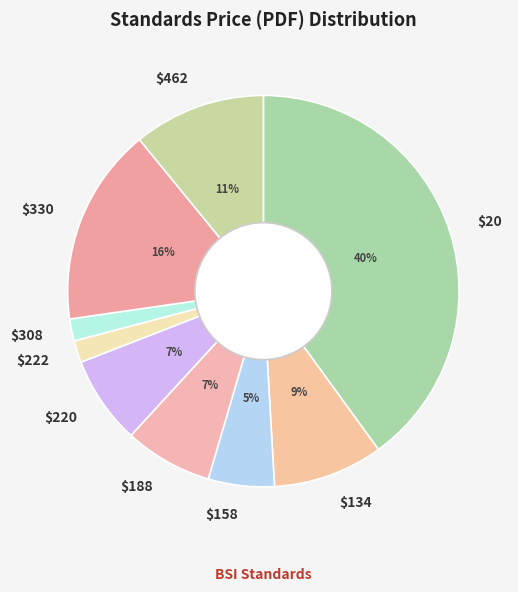

Does any single category account for the majority?

No